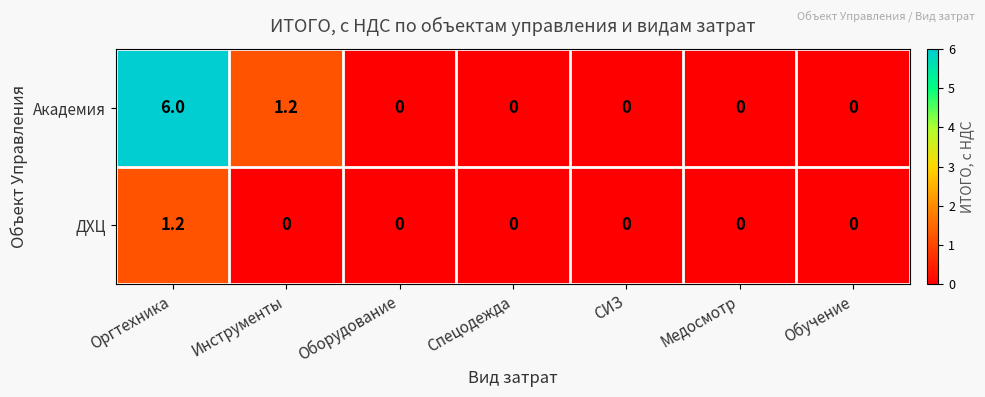

List the series in order of their overall mean, highest first.

Академия, ДХЦ